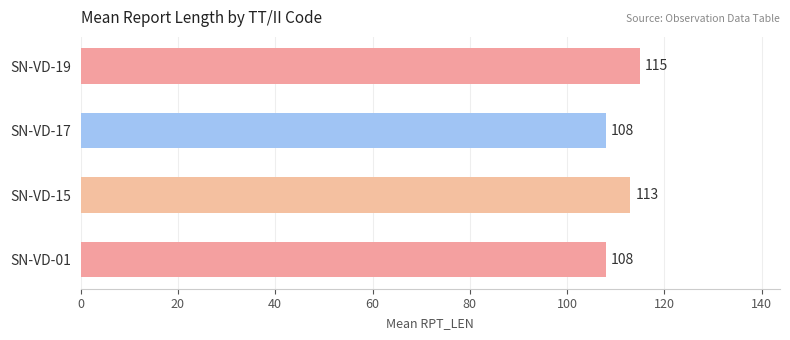

What is the maximum value shown in the chart?

115